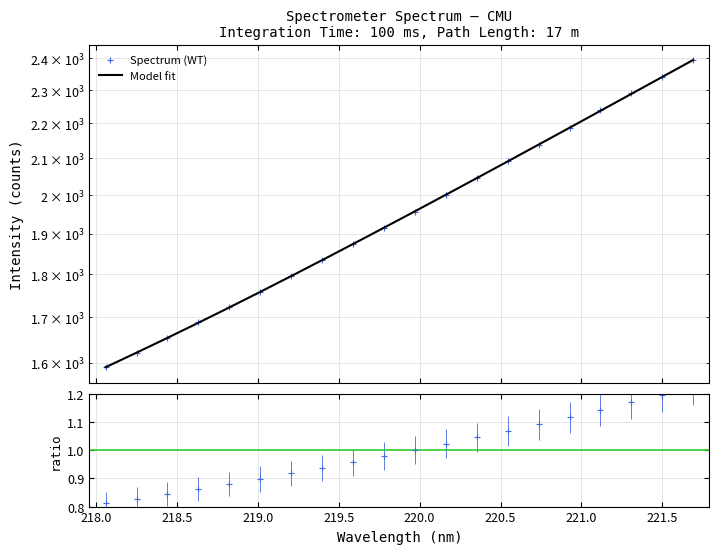

What is the value of the 10th point from the left?

1915.0